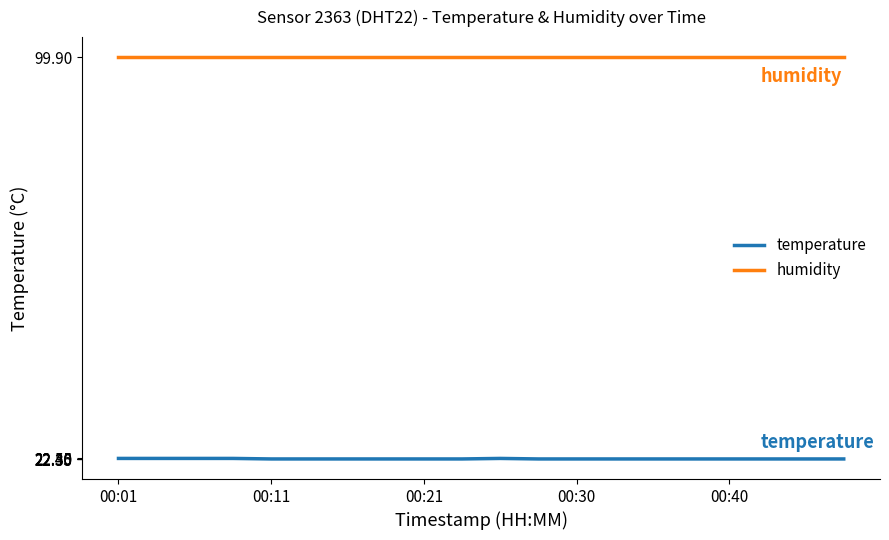

True or false: humidity and temperature intersect in this chart.

False